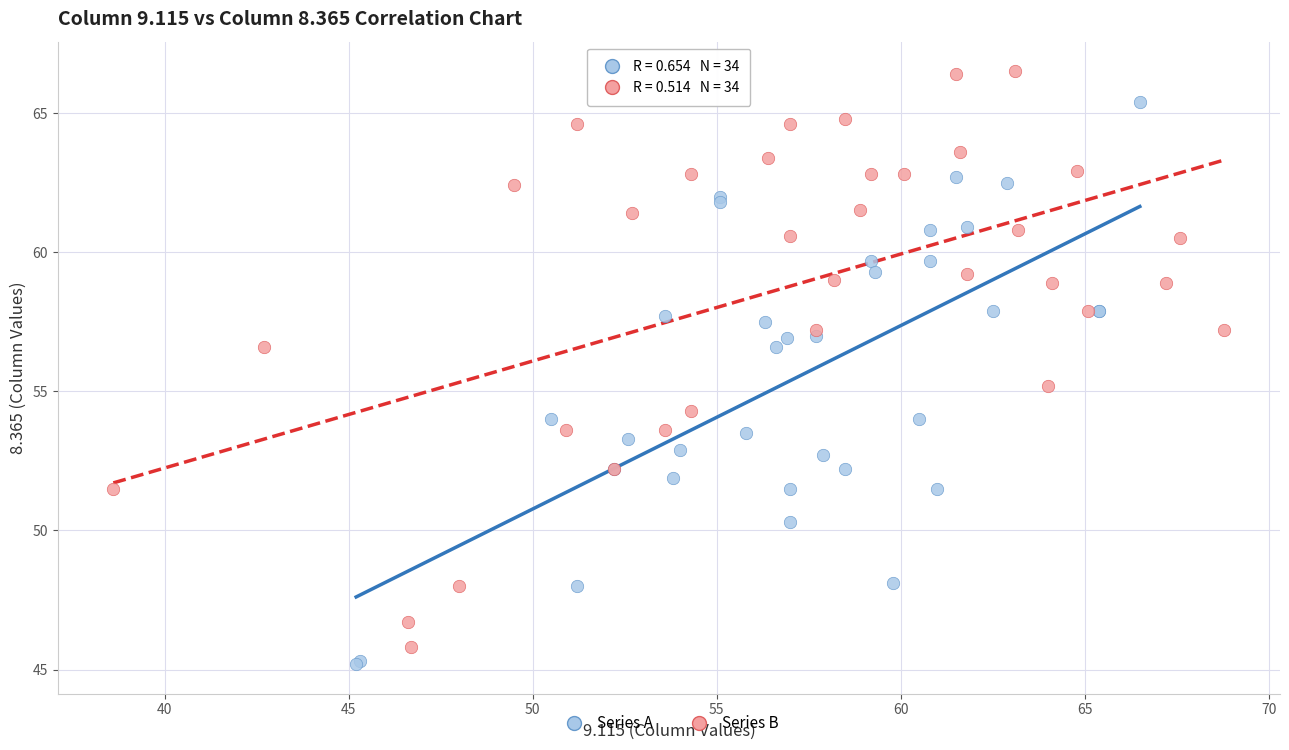

Which series reaches the maximum Y coordinate?

Series B